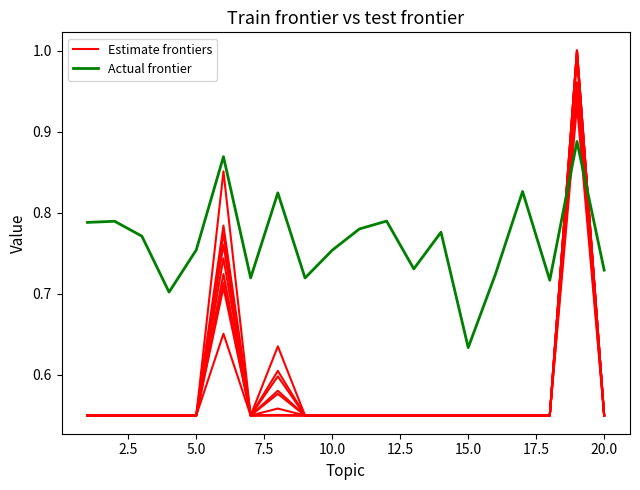

Which series has the largest range (max minus min)?

Estimate frontiers